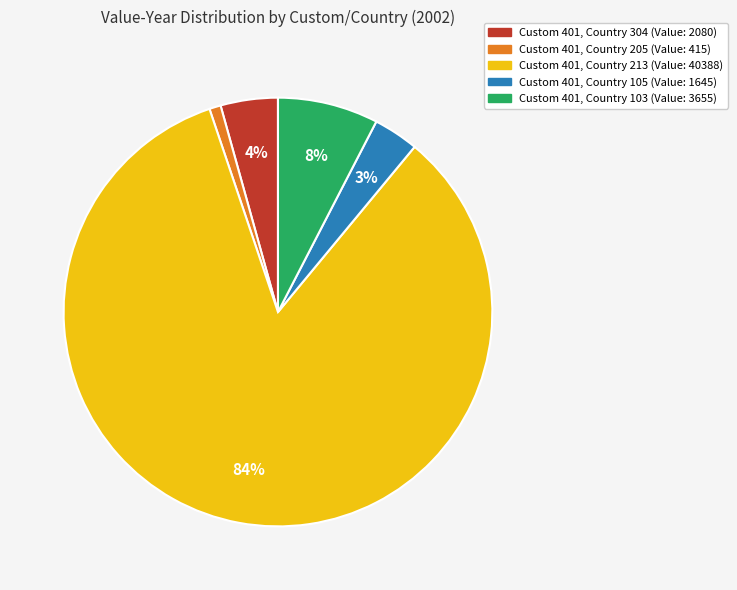

To the nearest percent, what is the difference between the largest and smallest slice percentages?

83%